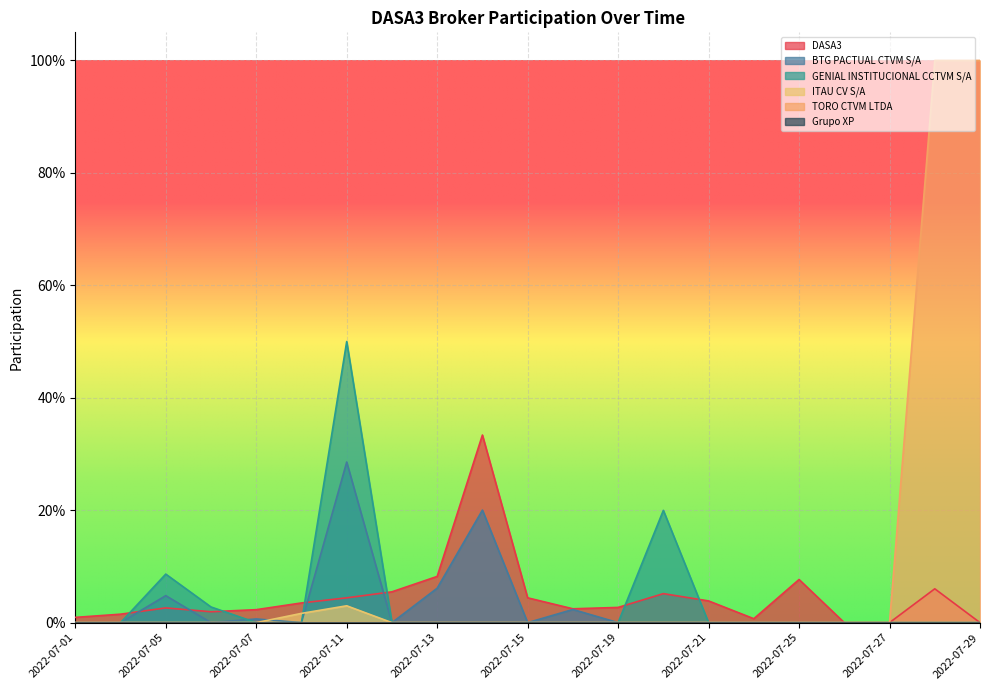

At which label is GENIAL INSTITUCIONAL CCTVM S/A closest to 0?

2022-07-01